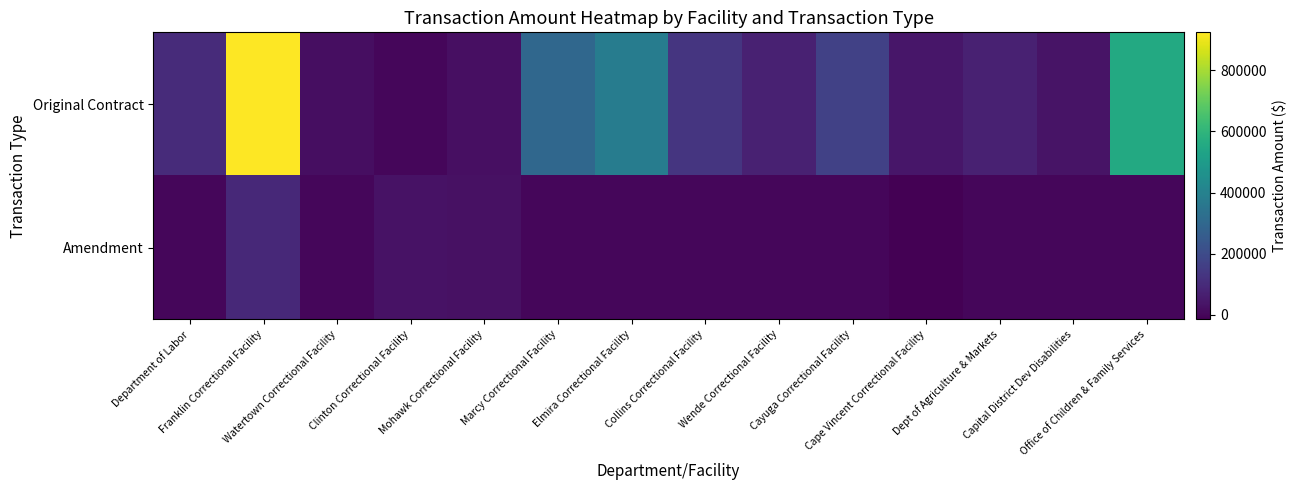

List the series in order of their peak value, lowest first.

Amendment, Original Contract